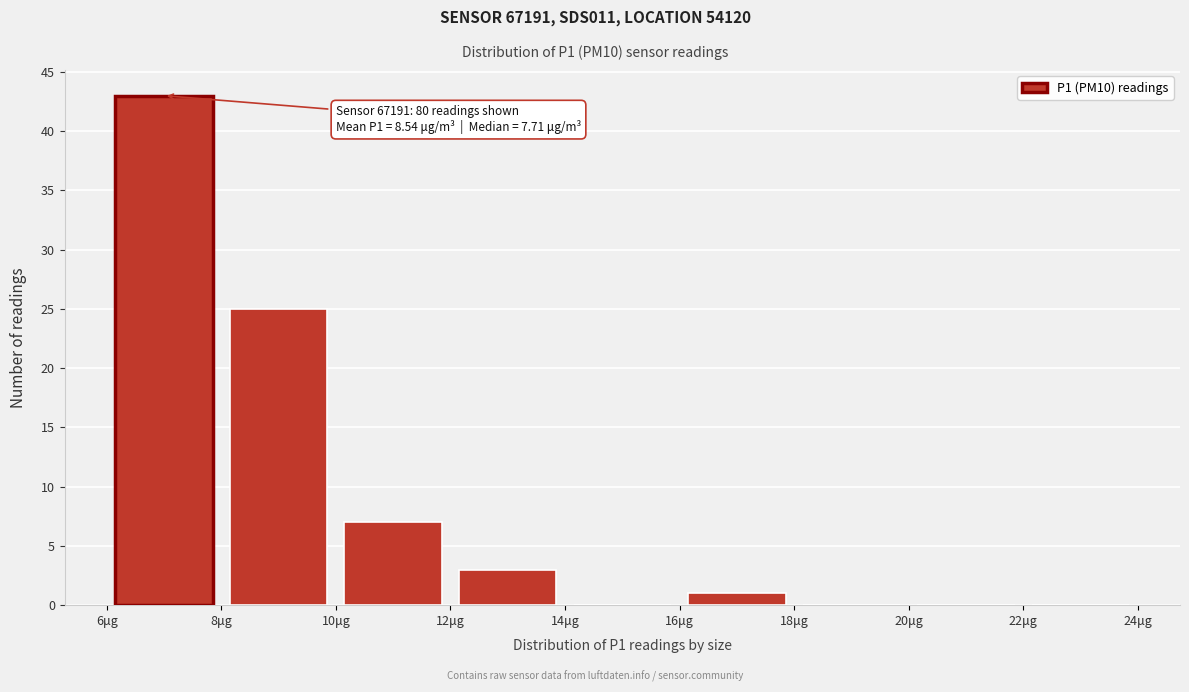

Which range on the x-axis has the tallest bar?

6 to 8